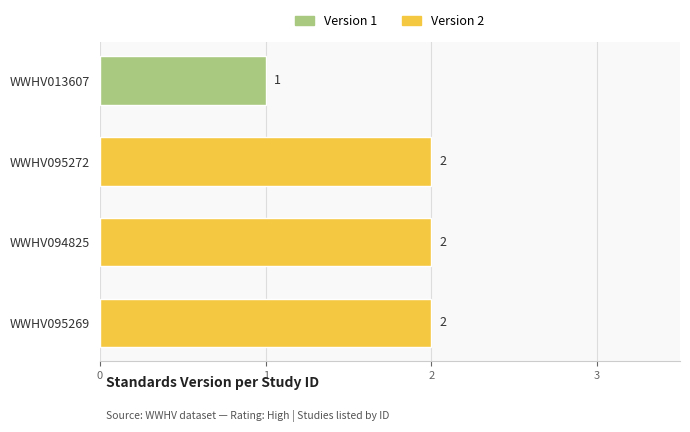

What is the label of the 3rd bar from the top?

WWHV094825